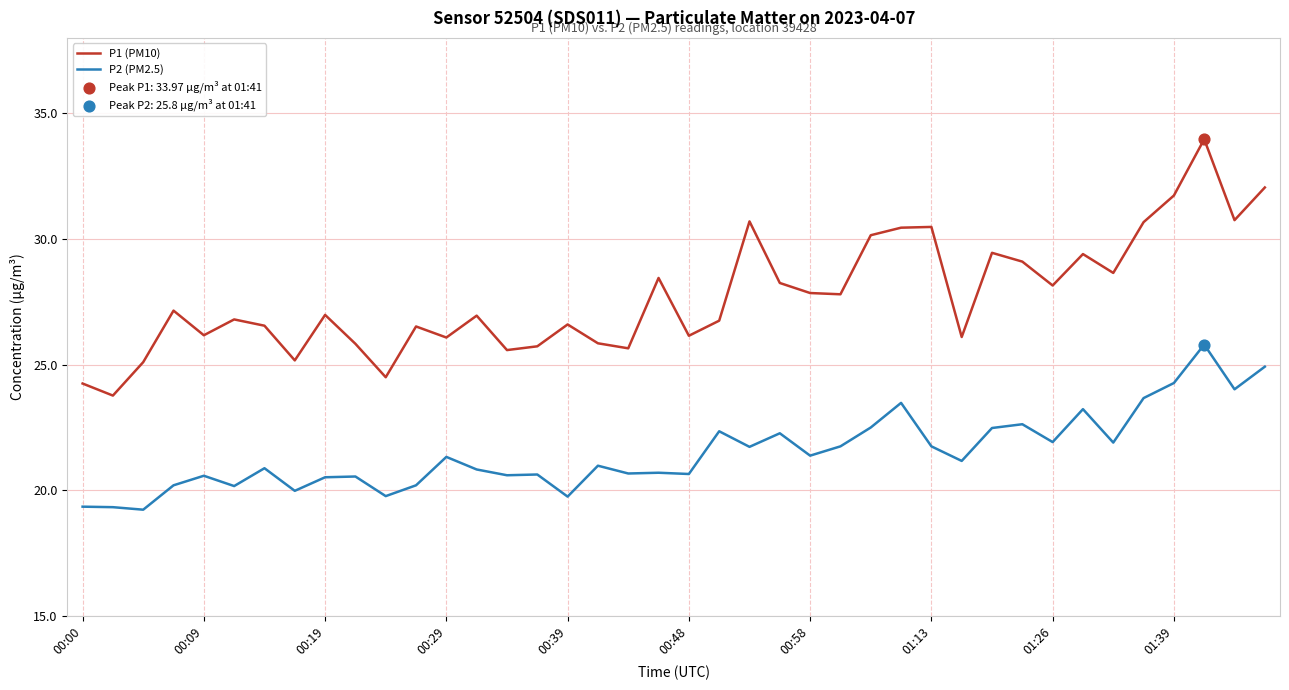

Which series has the largest total across all categories?

P1 (PM10)